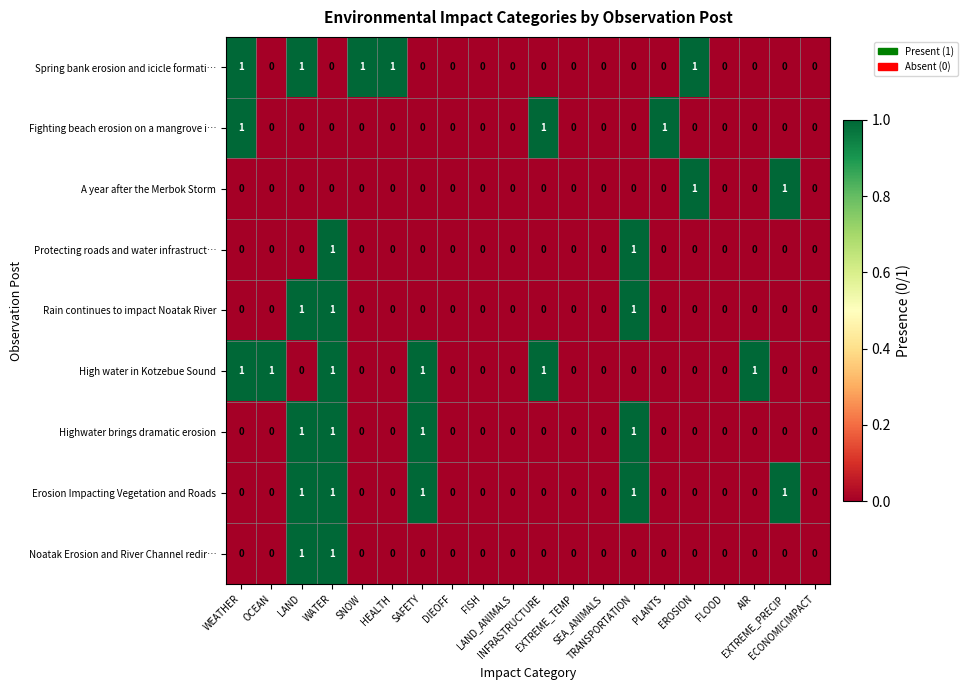

How many categories are shown in the chart?

20